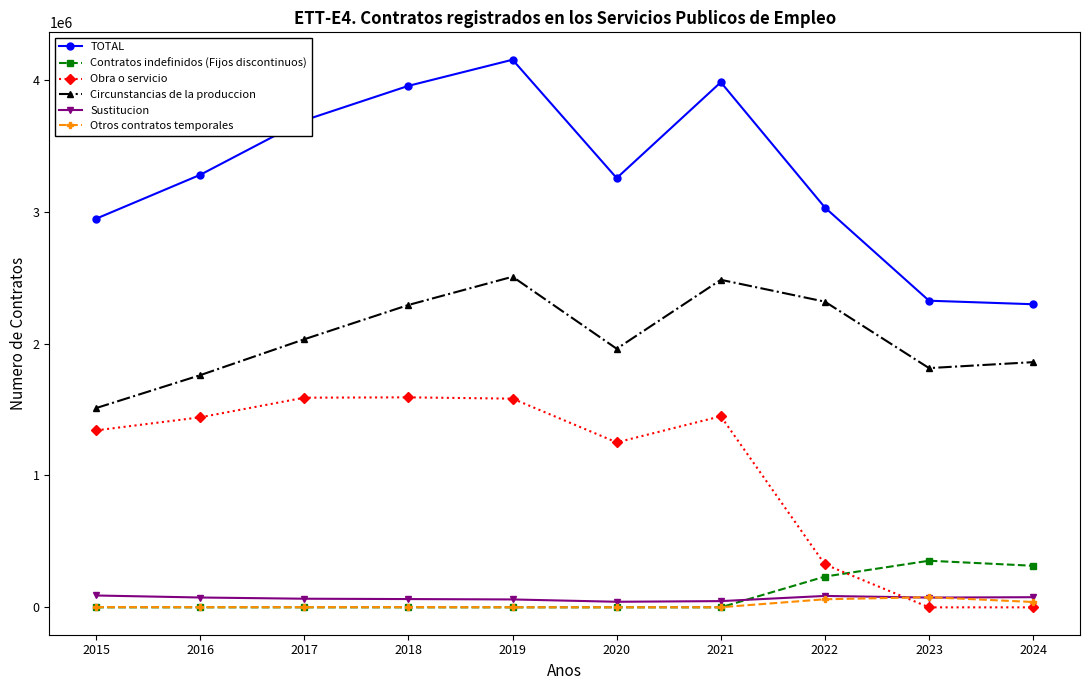

True or false: TOTAL and Circunstancias de la produccion cross at least once.

False